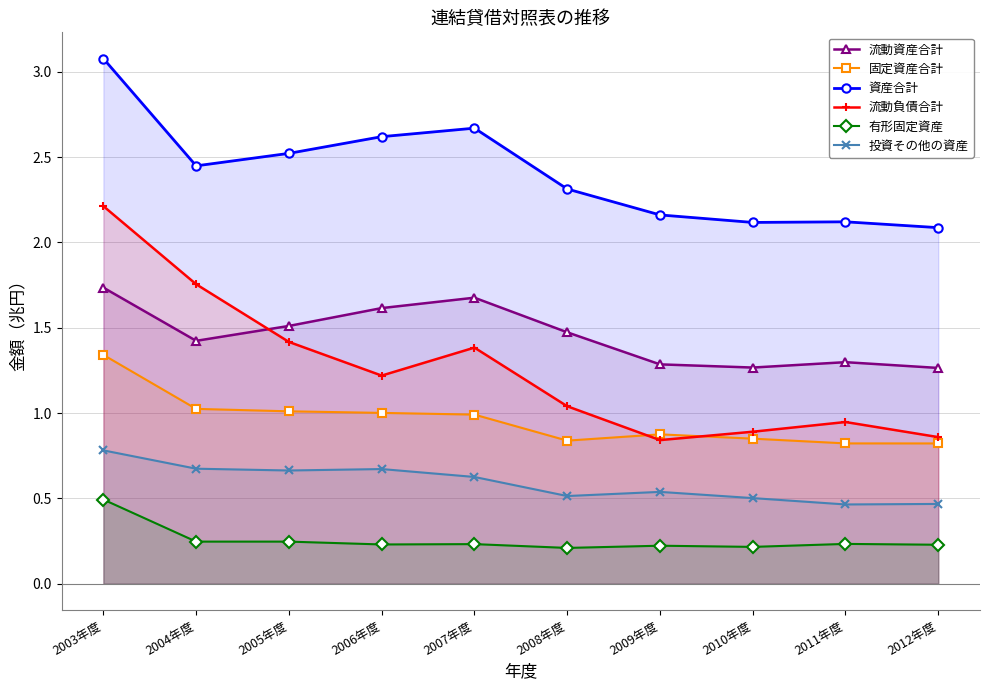

True or false: 有形固定資産 and 資産合計 cross at least once.

False